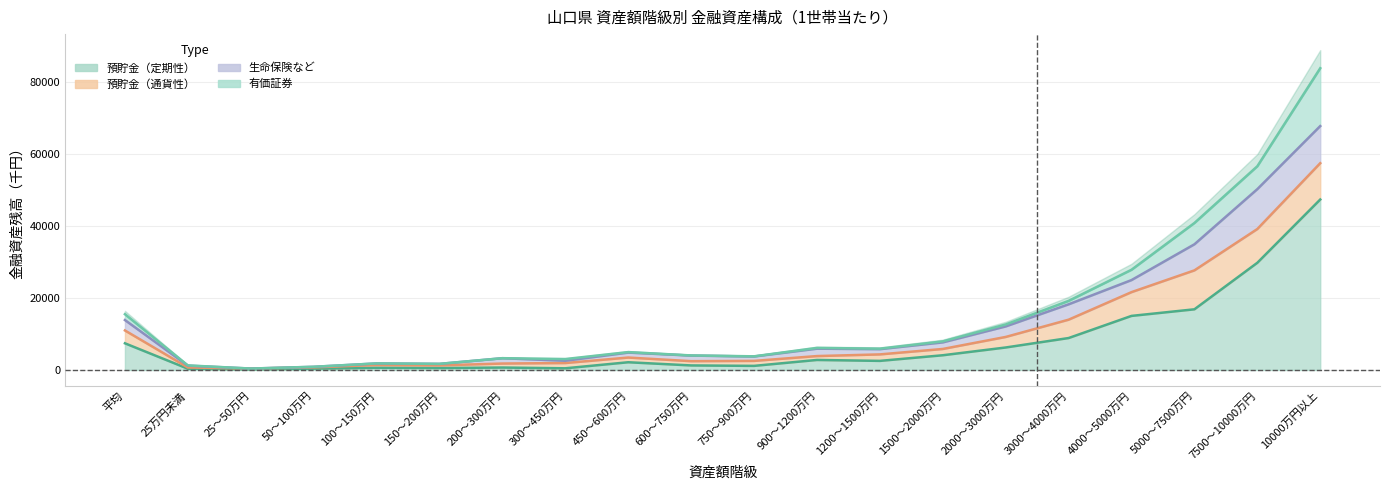

Which series has the largest total across all categories?

預貯金（定期性）